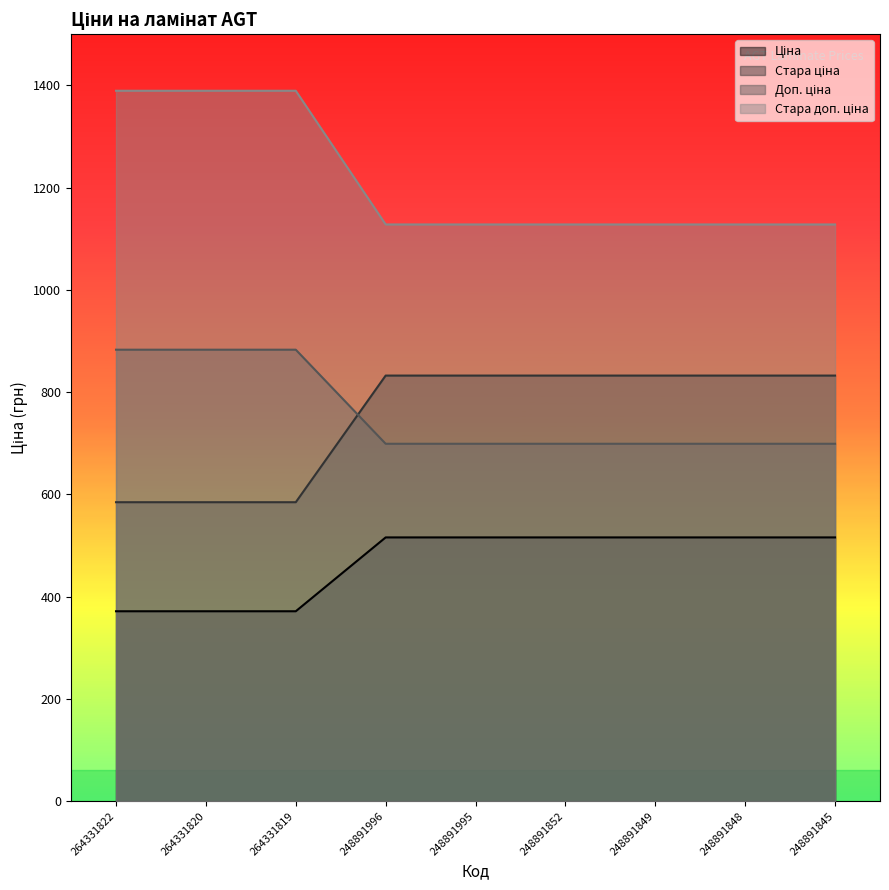

The value of Стара ціна at 248891995 is 832.4. True or false?

True